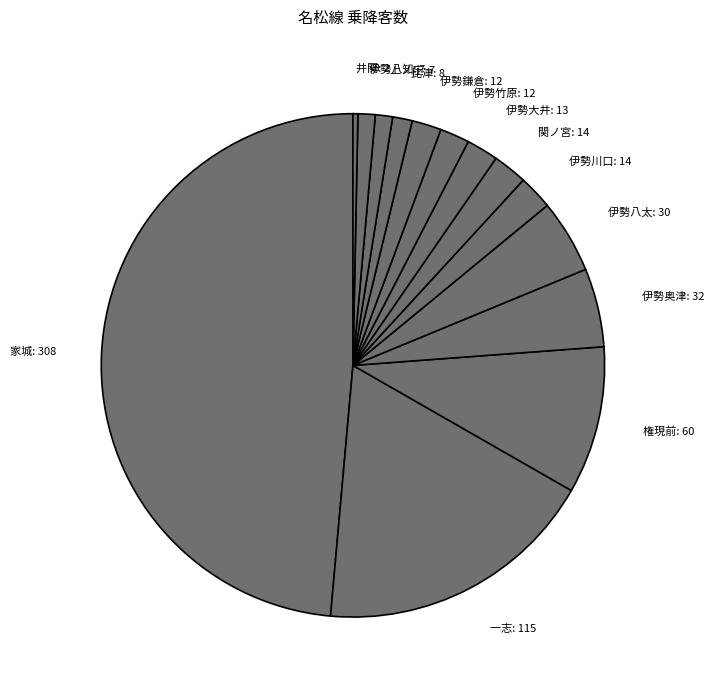

Is 一志 the majority of the pie?

No